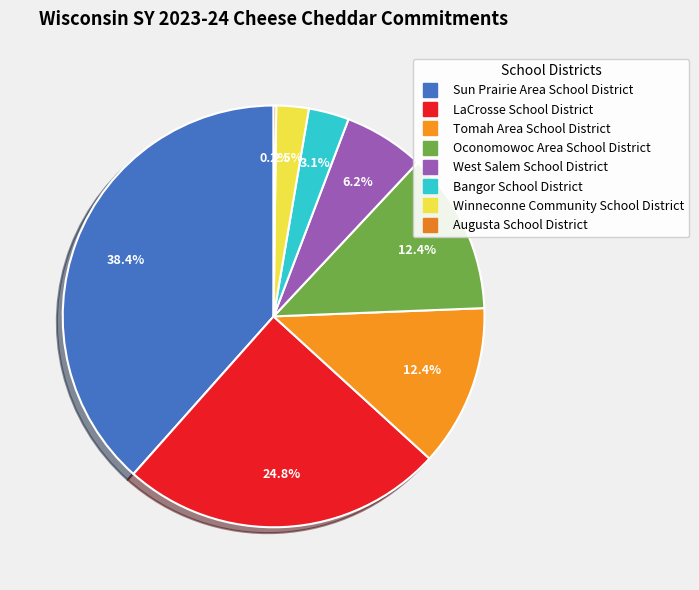

Approximately how many times larger is the value at Sun Prairie Area School District compared to Winneconne Community School District?

15.5